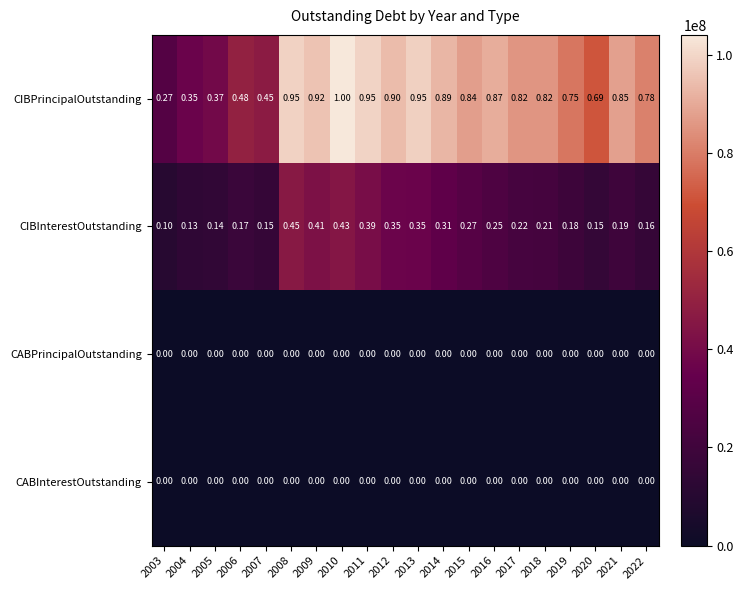

Is the value of CABPrincipalOutstanding at 2019 greater than the value of CIBInterestOutstanding at 2022?

No